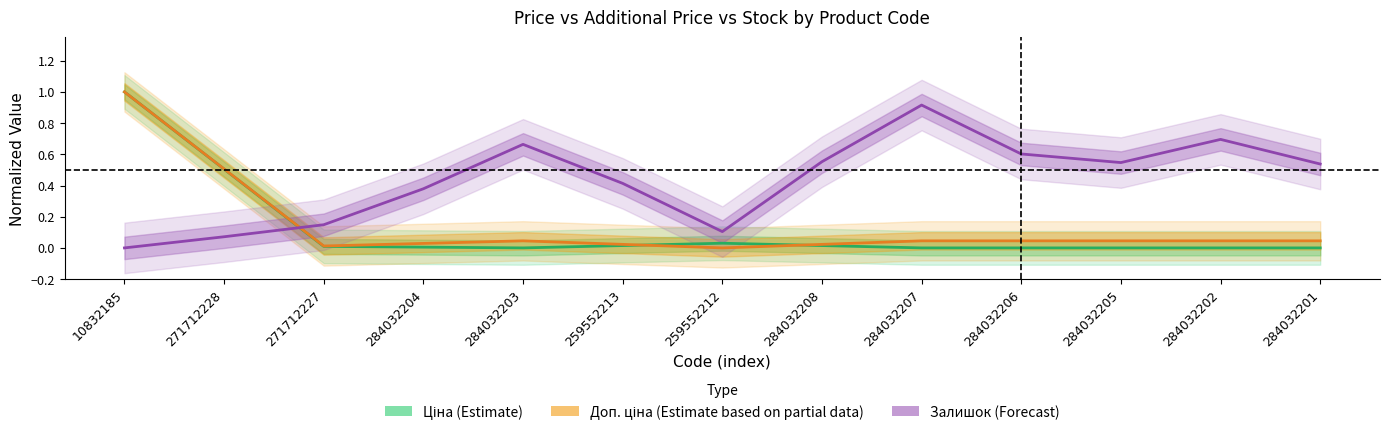

How many positive values does the Ціна (Estimate) series have?

7